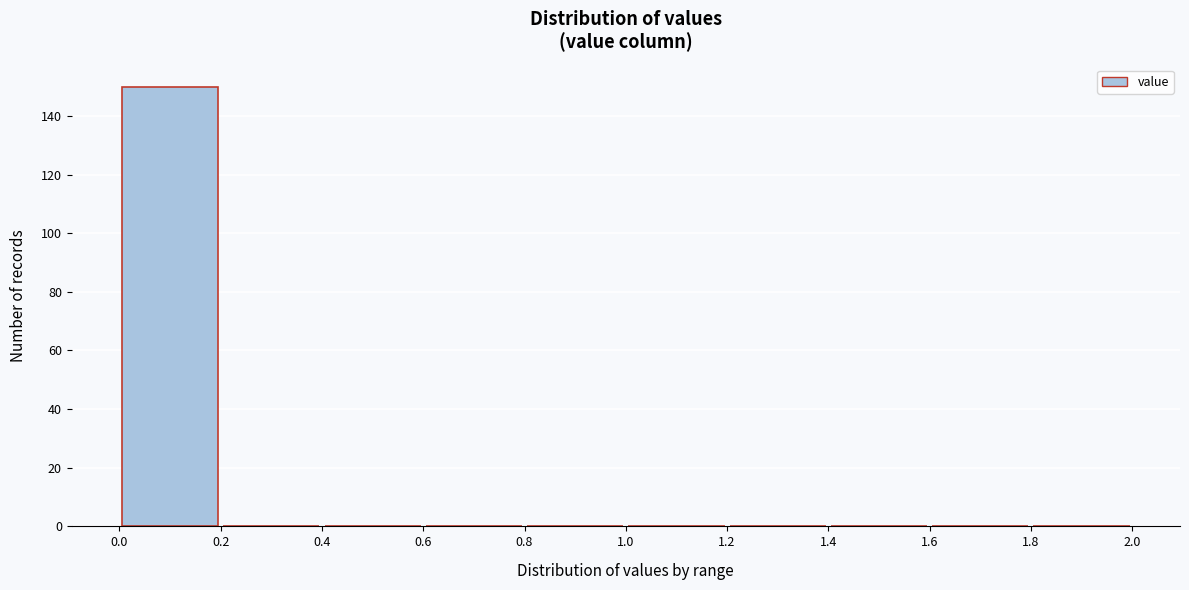

Which range on the x-axis has the tallest bar?

0.0 to 0.2